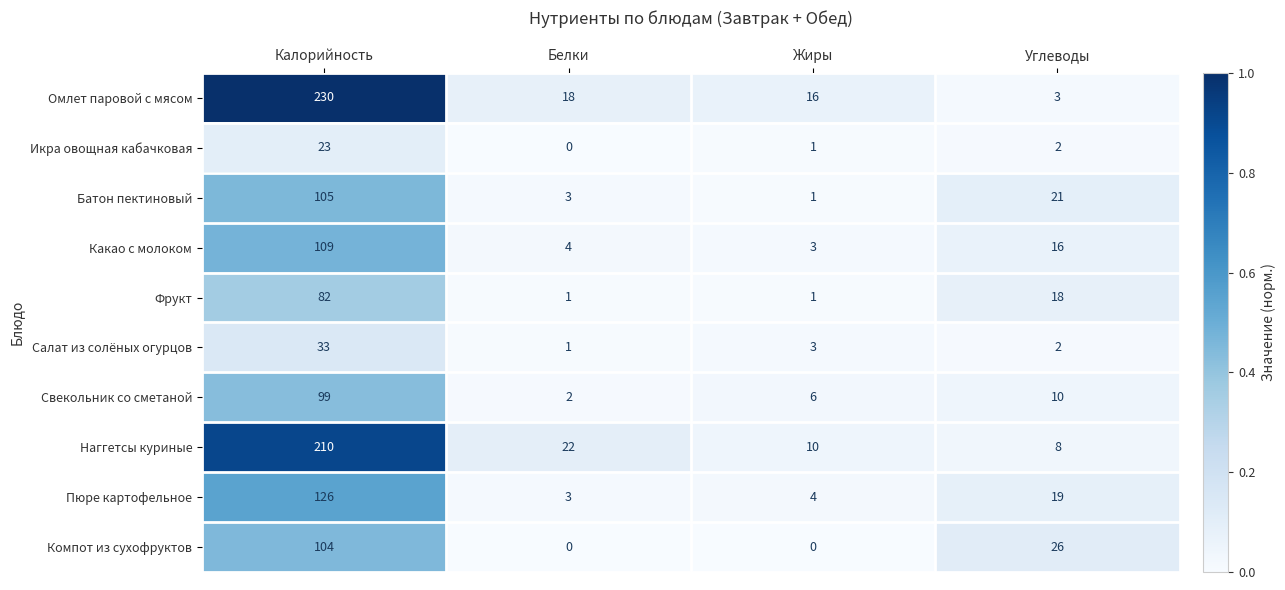

What is the spread (max minus min) of values at Белки?

22